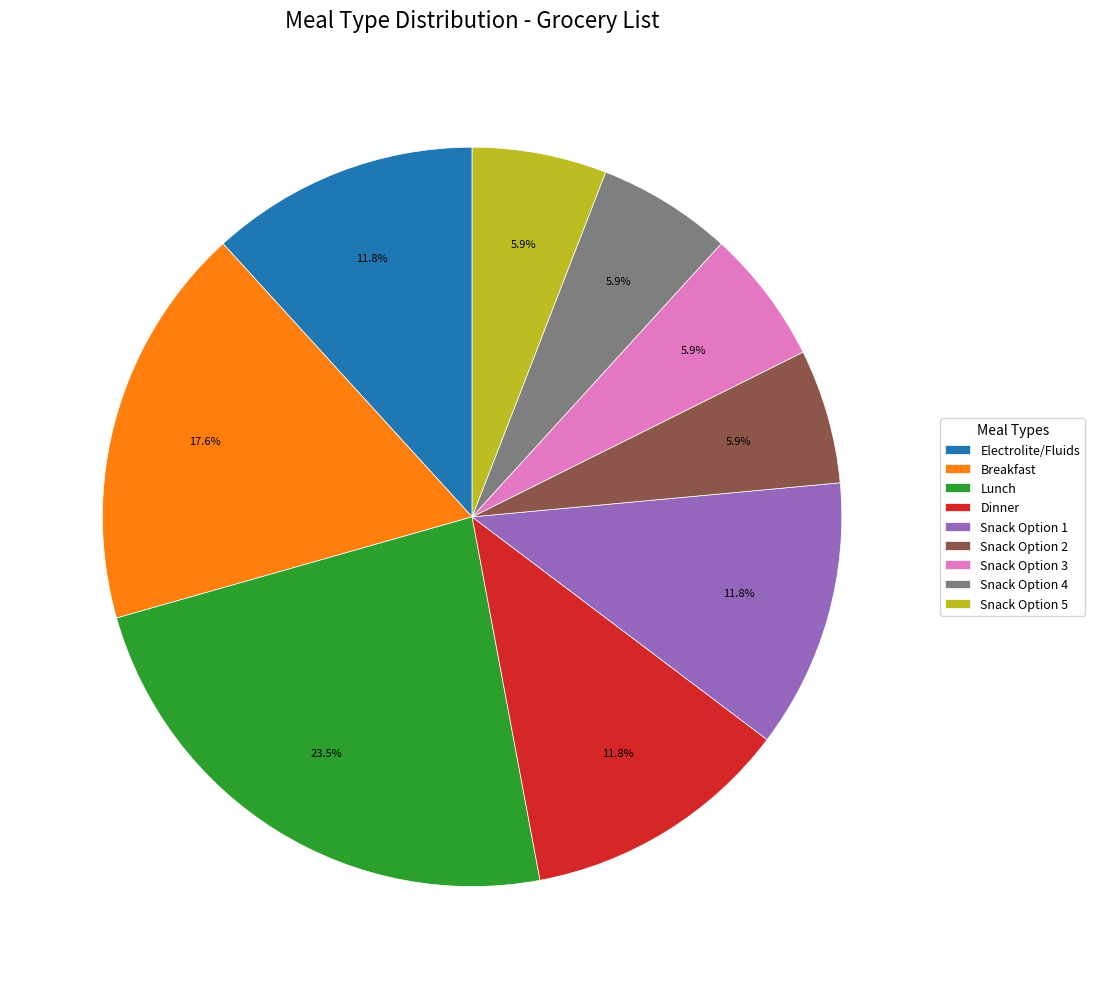

What percentage is the Snack Option 1 slice, to the nearest percent?

12%